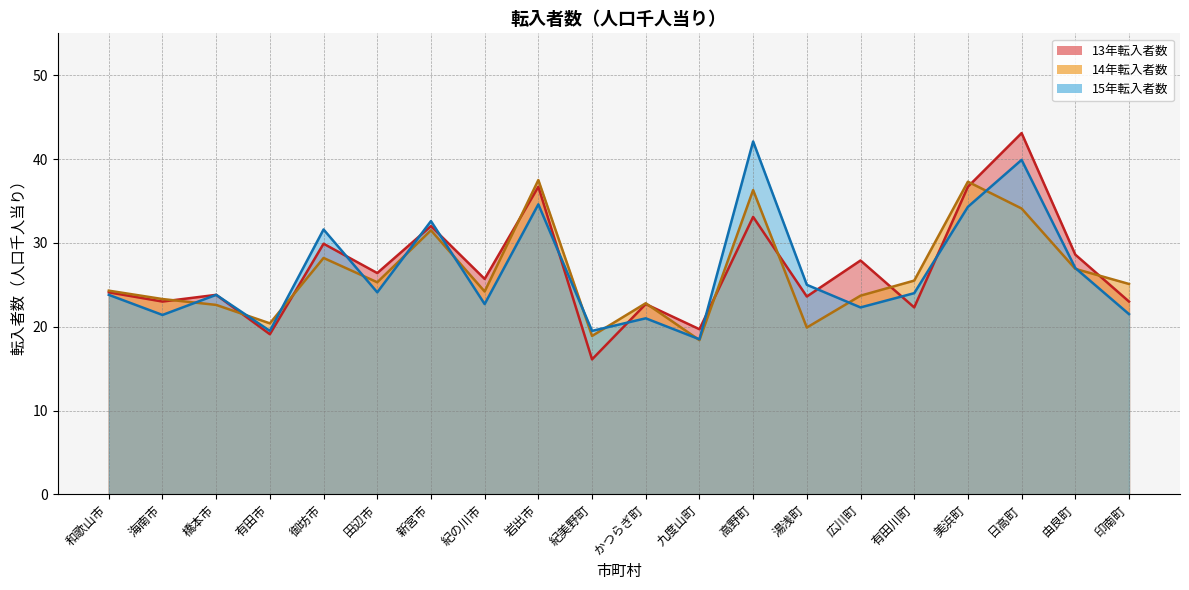

List the series in order of their overall mean, lowest first.

14年転入者数, 15年転入者数, 13年転入者数